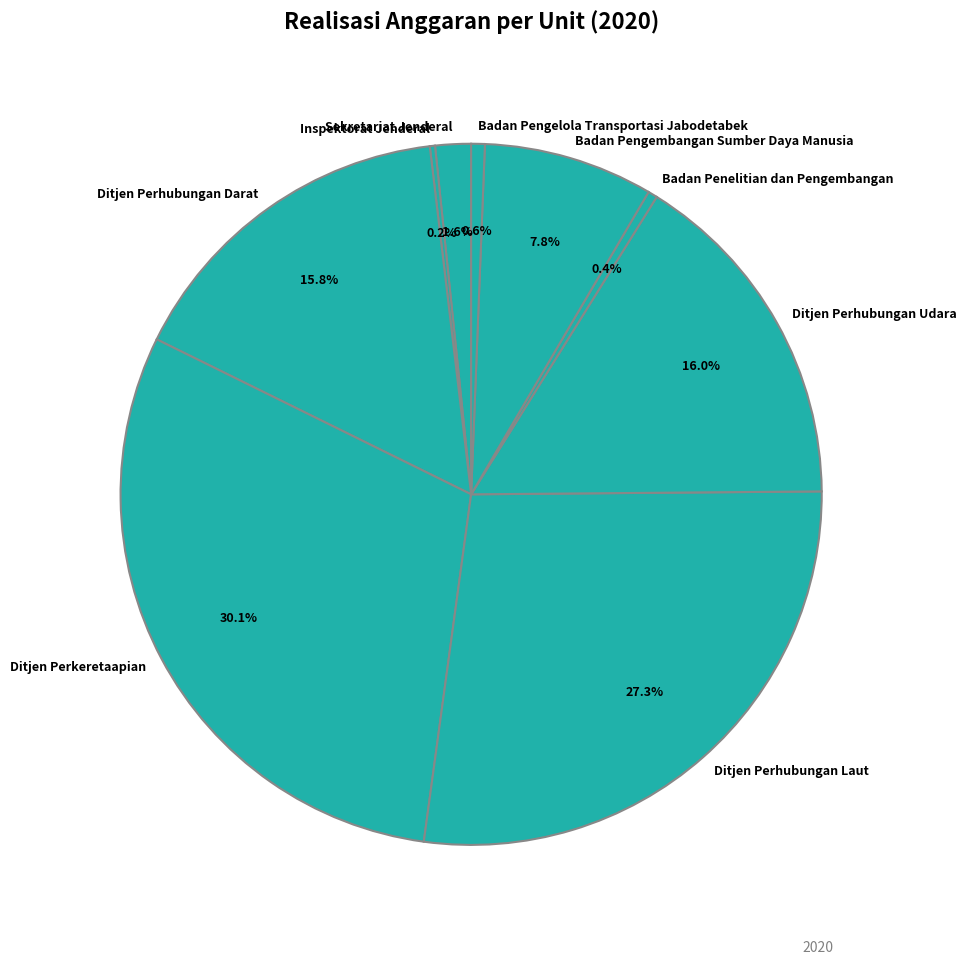

Does Ditjen Perhubungan Udara account for over 50% of the chart?

No